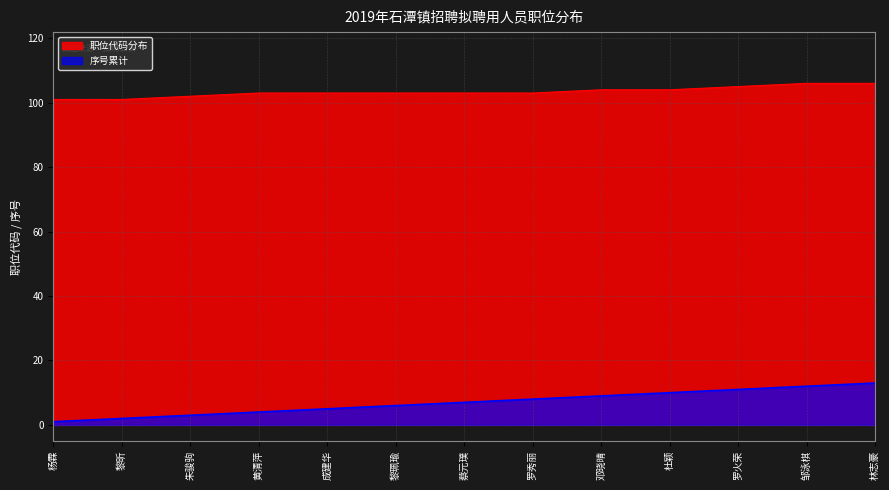

Rank the categories by 职位代码分布 value from highest to lowest.

邹泳棋, 林志豪, 罗火荣, 邓晓晴, 杜颖, 黄清萍, 成建华, 黎珮瑜, 蔡元璞, 罗秀丽, 朱骏驹, 杨霖, 黎昕